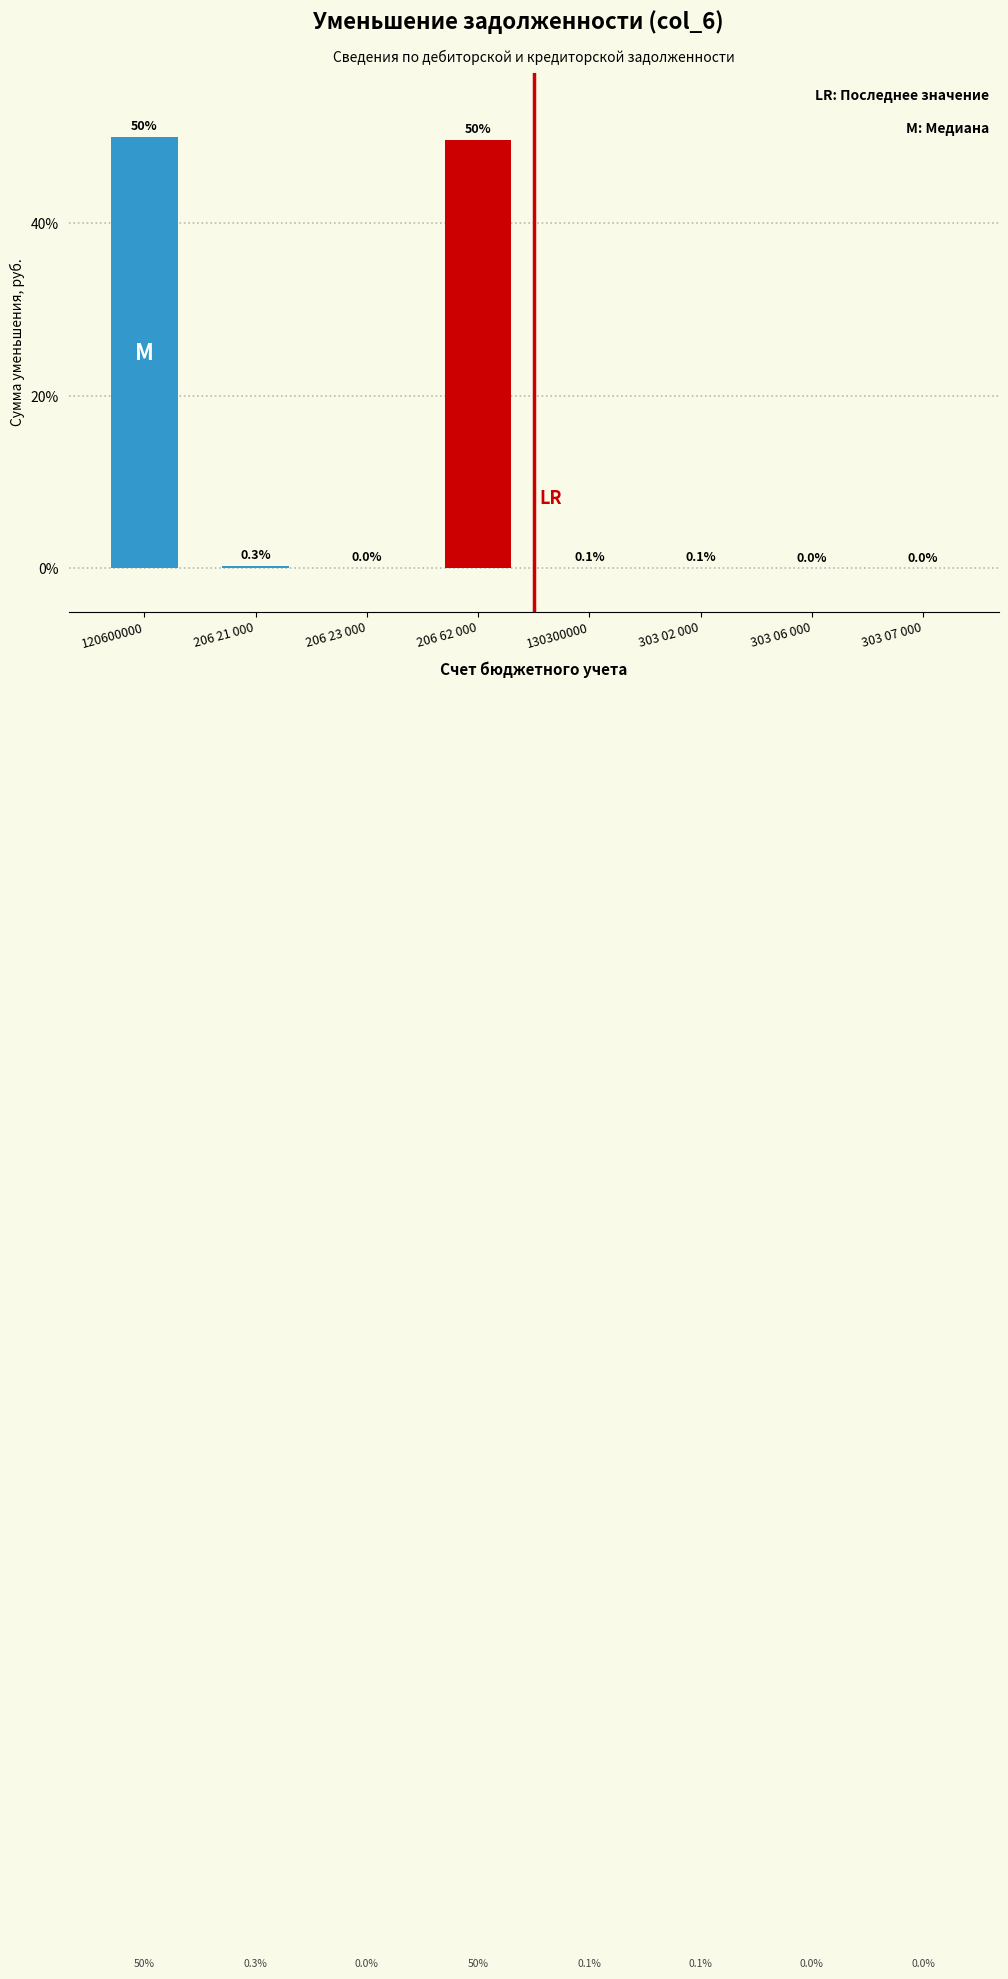

What is the maximum value shown in the chart?

49.9